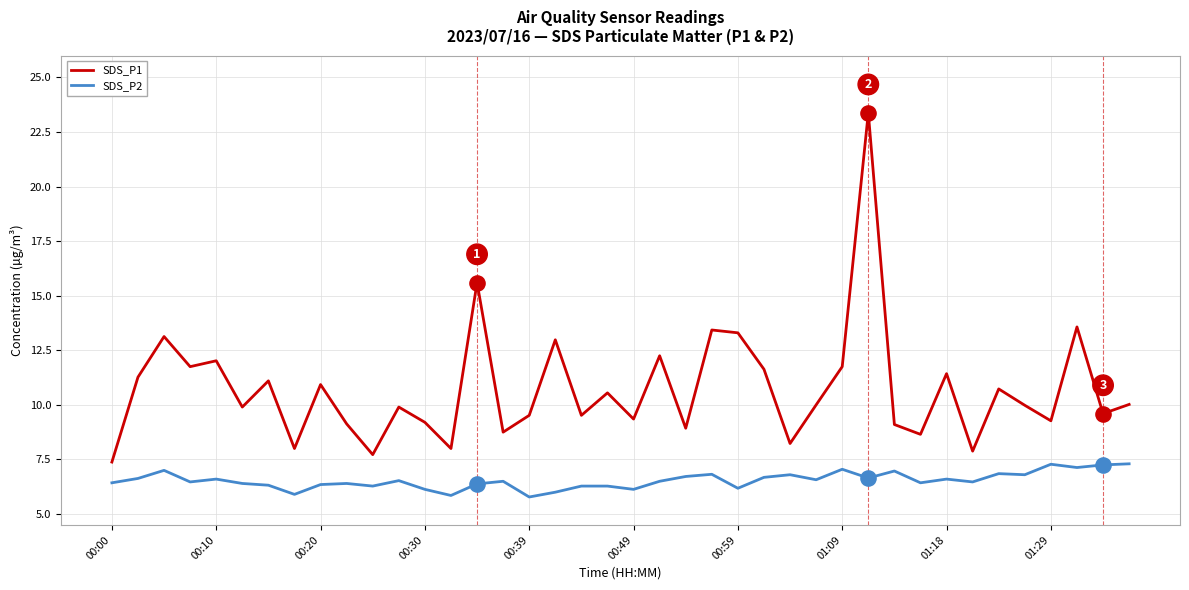

Which series has the largest range (max minus min)?

SDS_P1